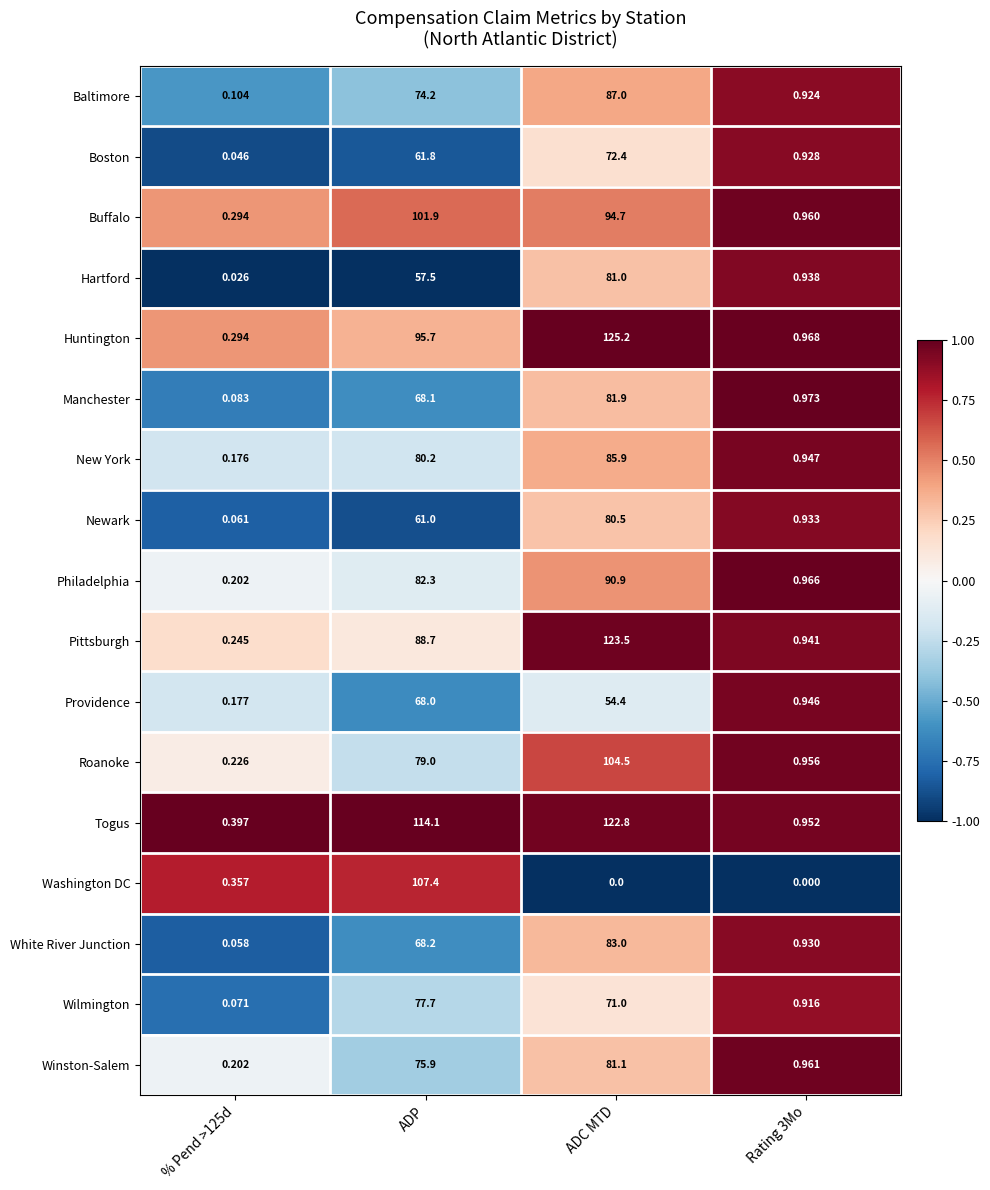

Which series has the widest spread of values?

Huntington